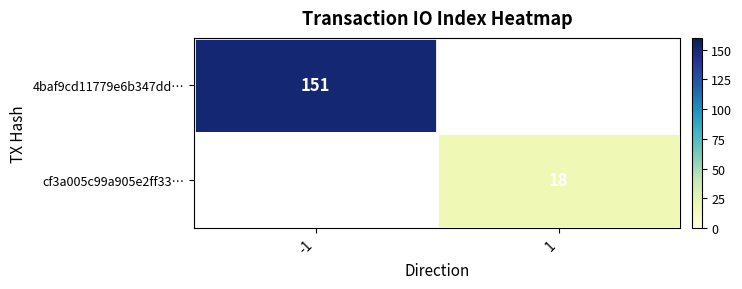

Is it true that 4baf9cd11779e6b347dd… equals 198.4 at -1?

False